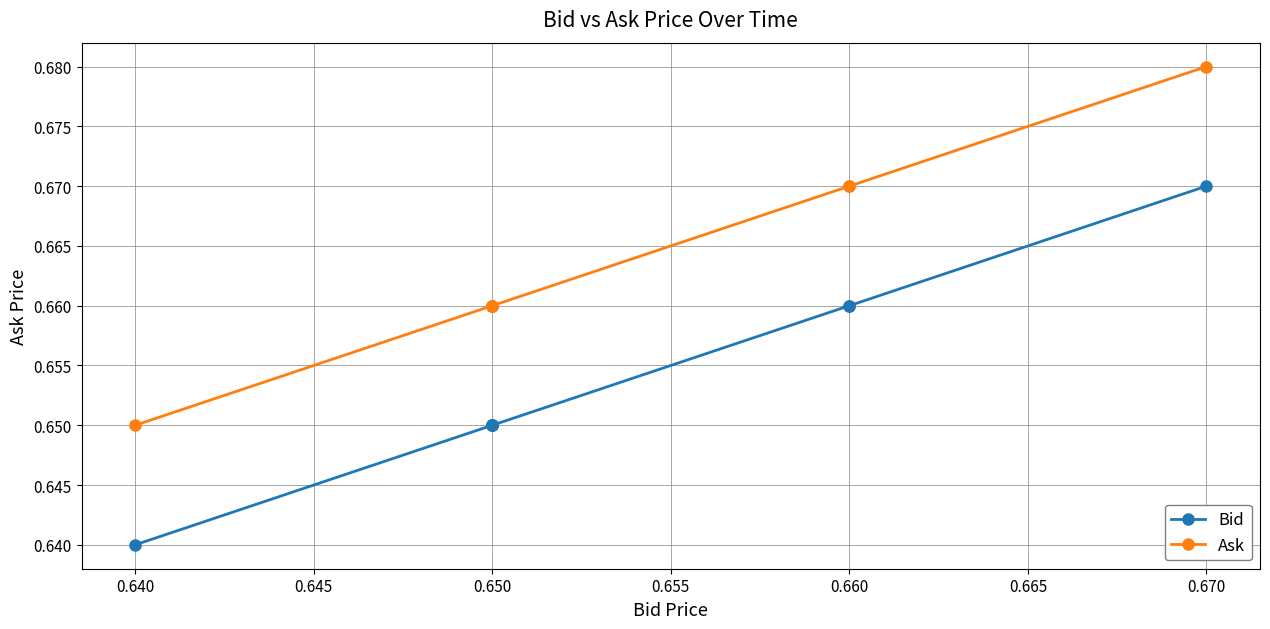

Which label corresponds to the largest value in the chart?

0.670